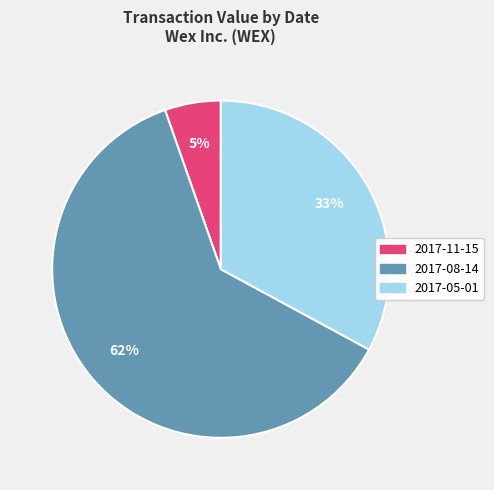

The 2017-08-14 slice represents 62% of the pie. True or false?

True